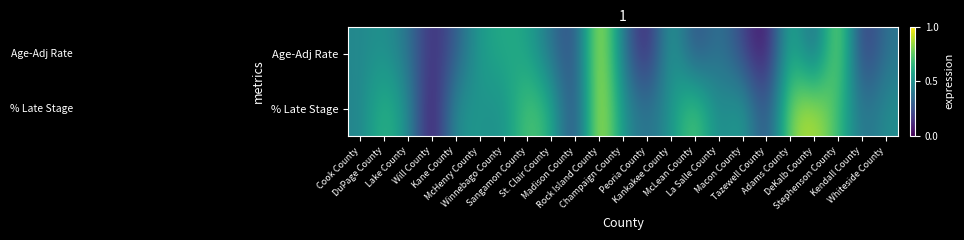

Between Madison County and Macon County, which is larger?

Macon County